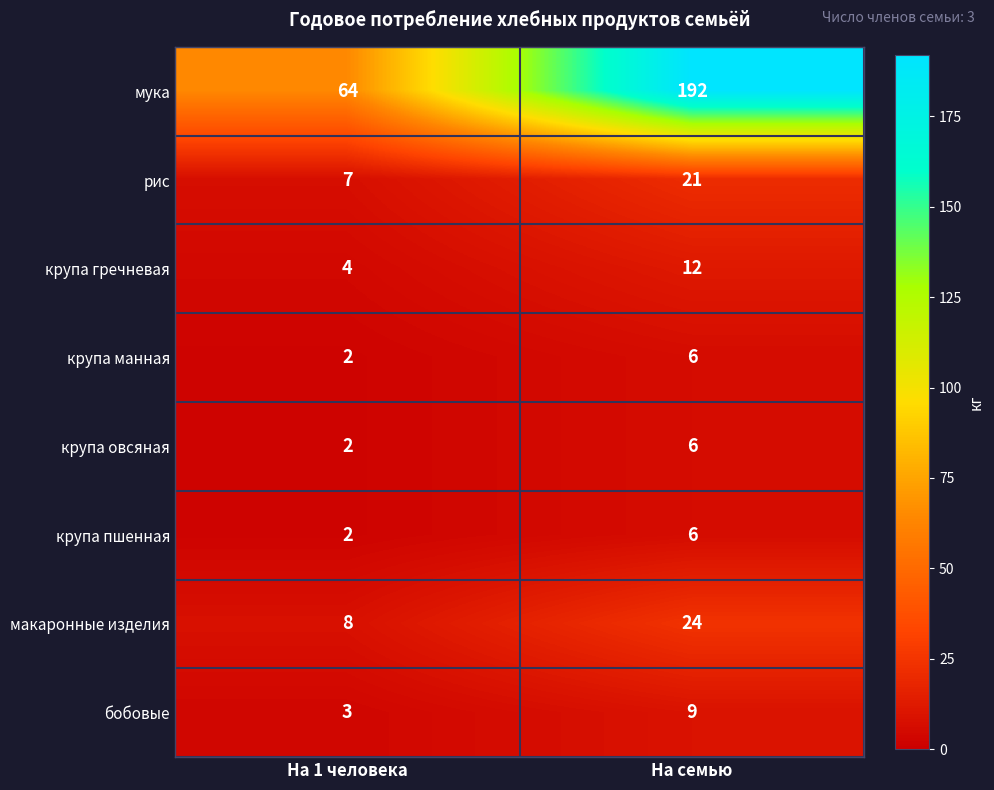

How many data points in крупа гречневая are less than 12?

1